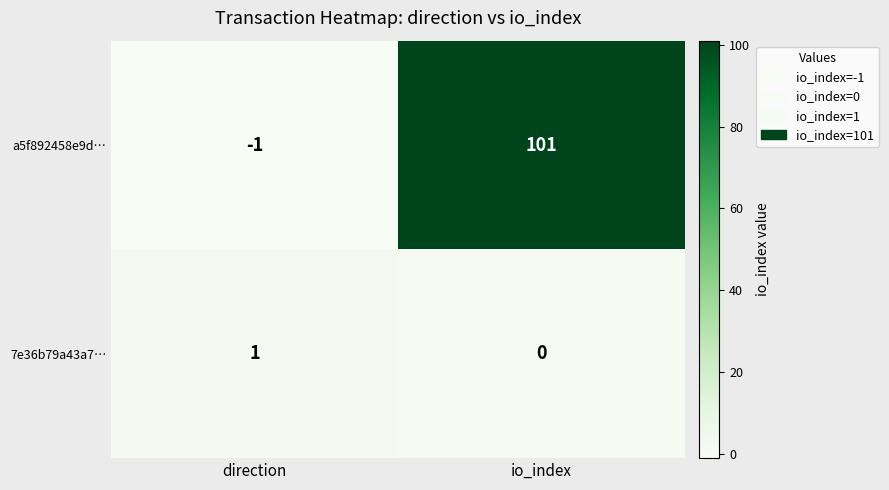

What is the difference between the highest and lowest values at direction?

2